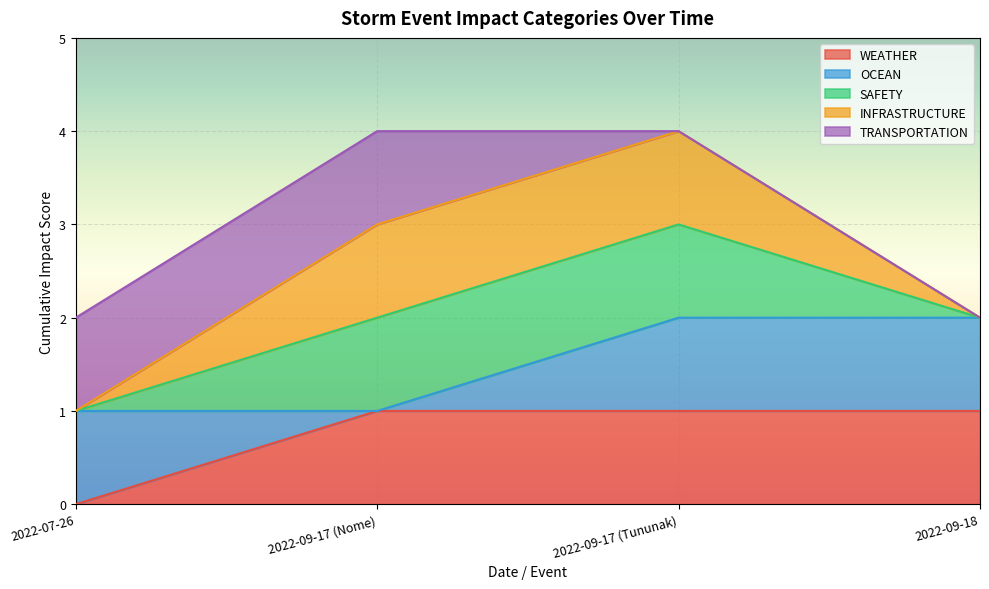

Does the chart display data point markers on the line(s)?

No